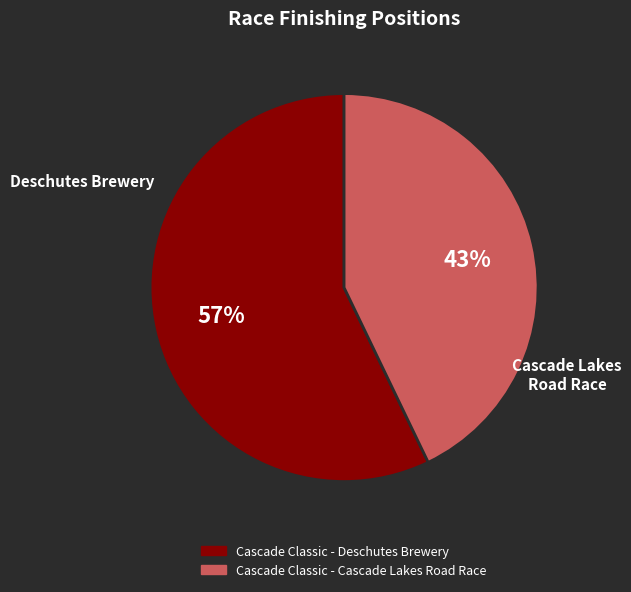

What is the ratio of the value at Cascade Classic - Deschutes Brewery to the value at Cascade Classic - Cascade Lakes Road Race?

1.3